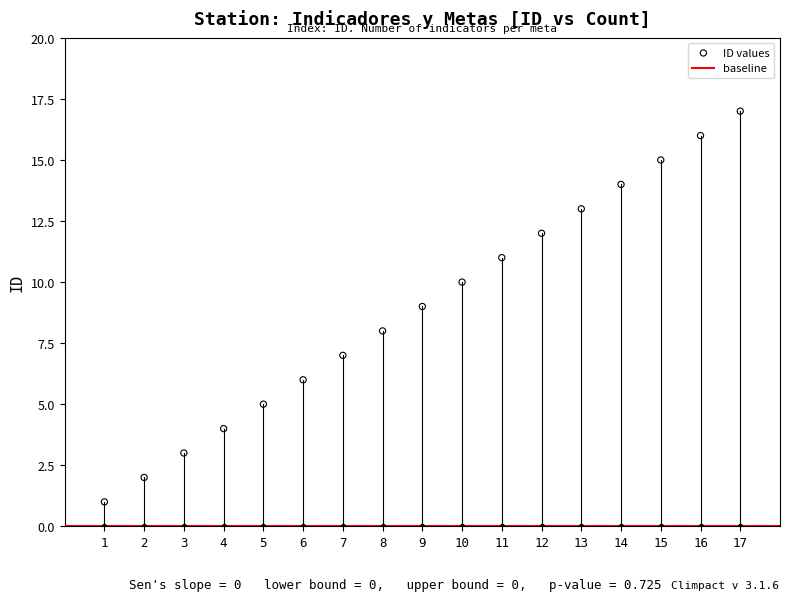

Between 6 and 17, which is larger?

17